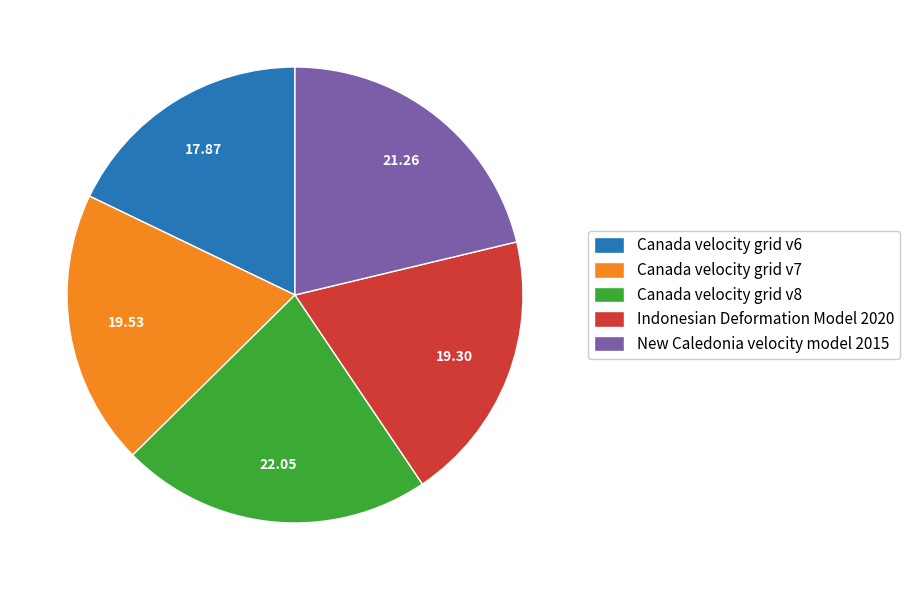

Does any single category account for the majority?

No